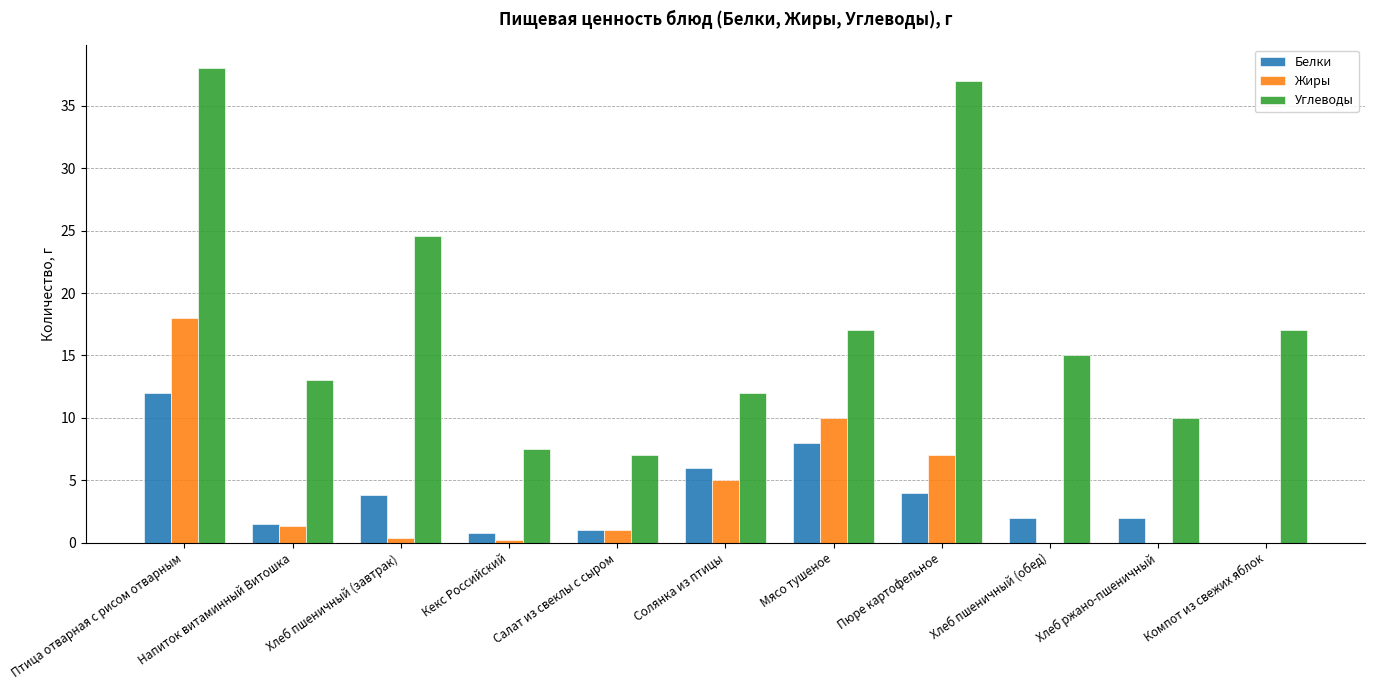

Is it true that Белки equals 0.0 at Компот из свежих яблок?

True